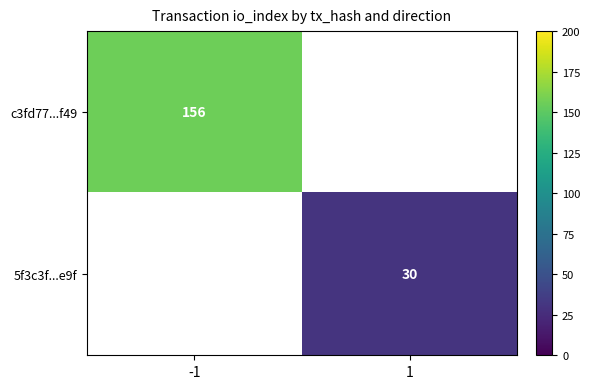

Is it true that c3fd77...f49 equals 263 at -1?

False